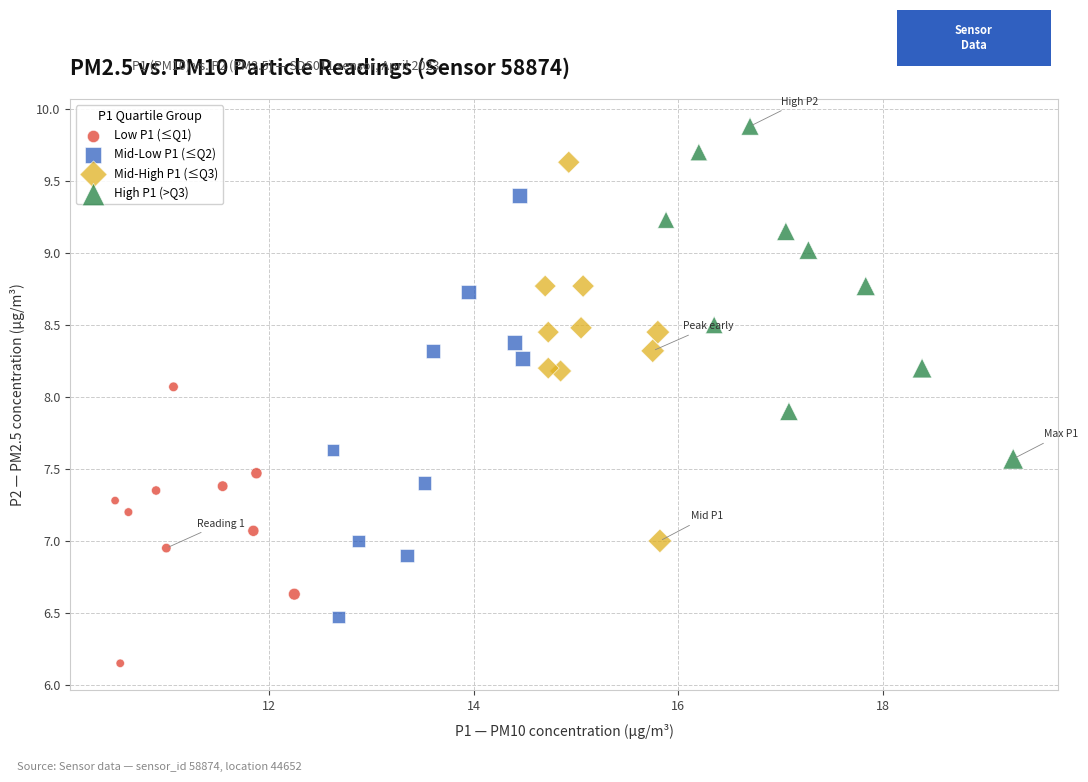

Which series reaches the minimum Y coordinate?

Low P1 (≤Q1)